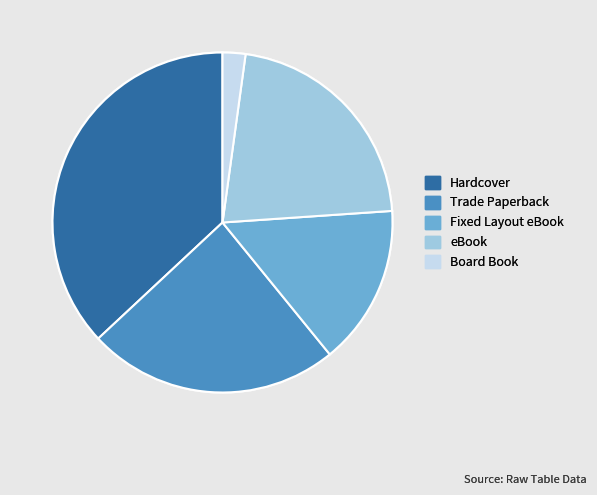

Rank the categories by value from highest to lowest.

Hardcover, Trade Paperback, eBook, Fixed Layout eBook, Board Book